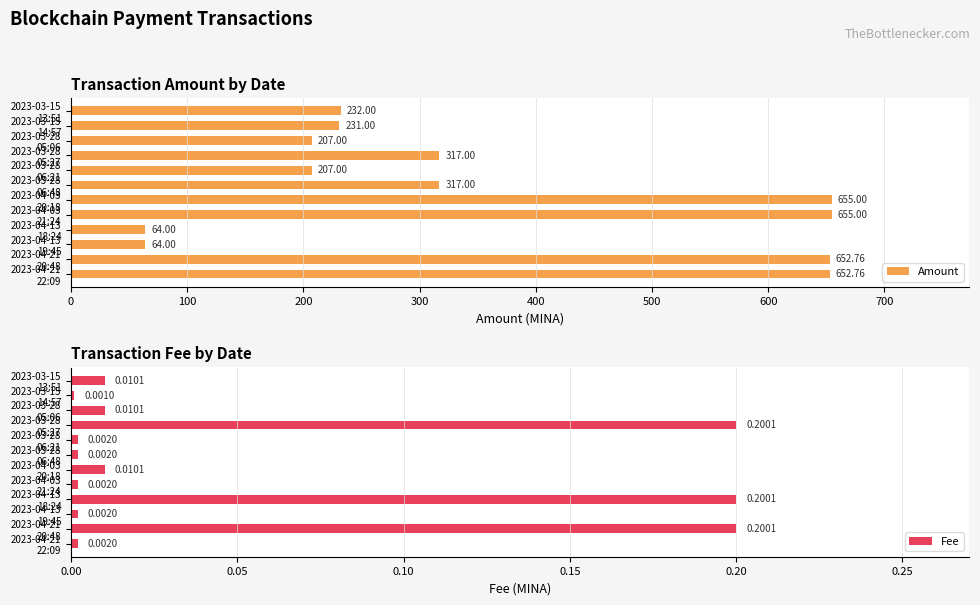

What is the average value of the Fee series?

0.1